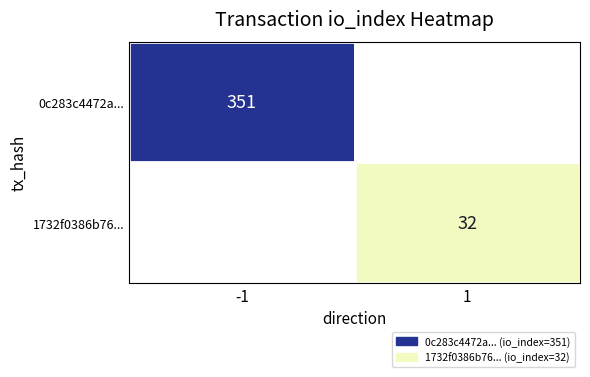

True or false: 0c283c4472a... has a value of 485 at -1.

False